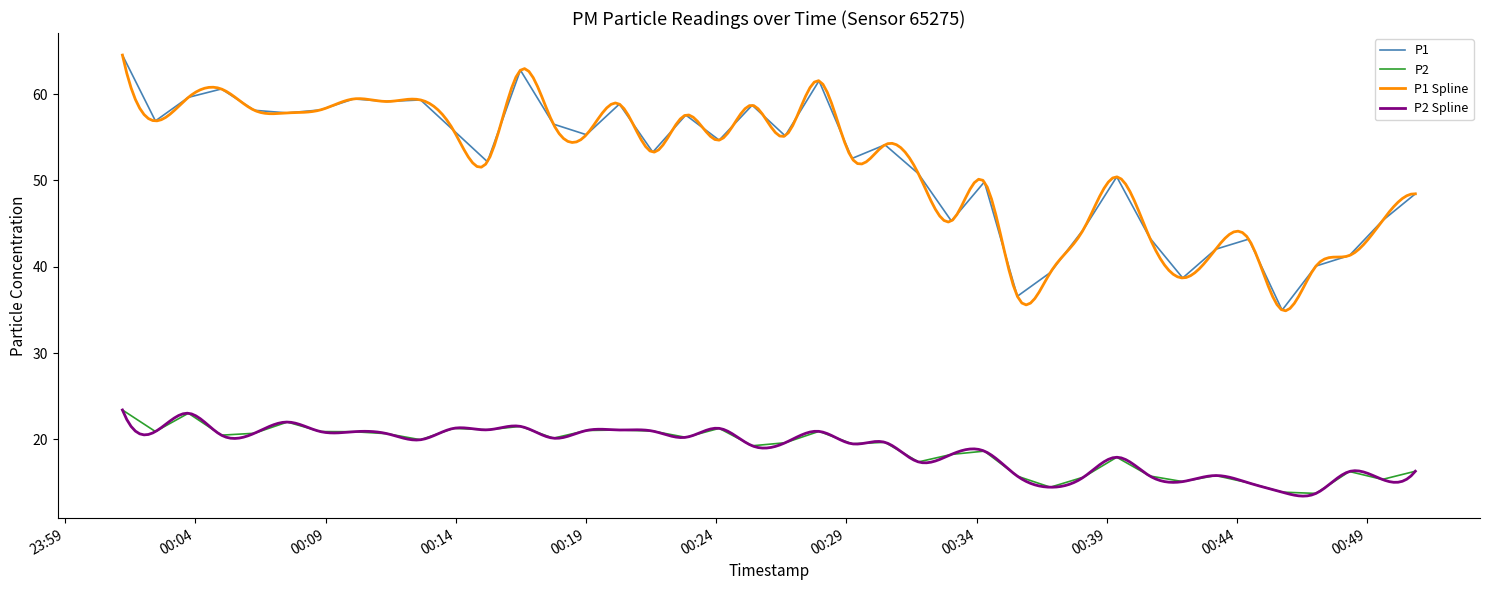

What position from the right is 2024-01-11T00:34:18?

14